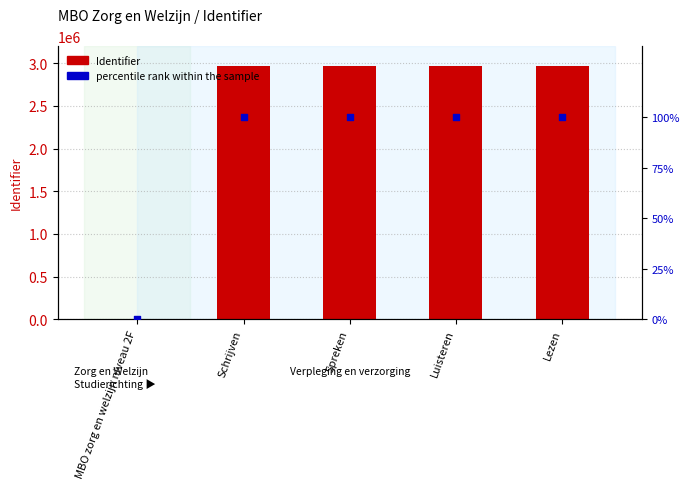

Which series has the widest spread of Y values?

Identifier (primary)